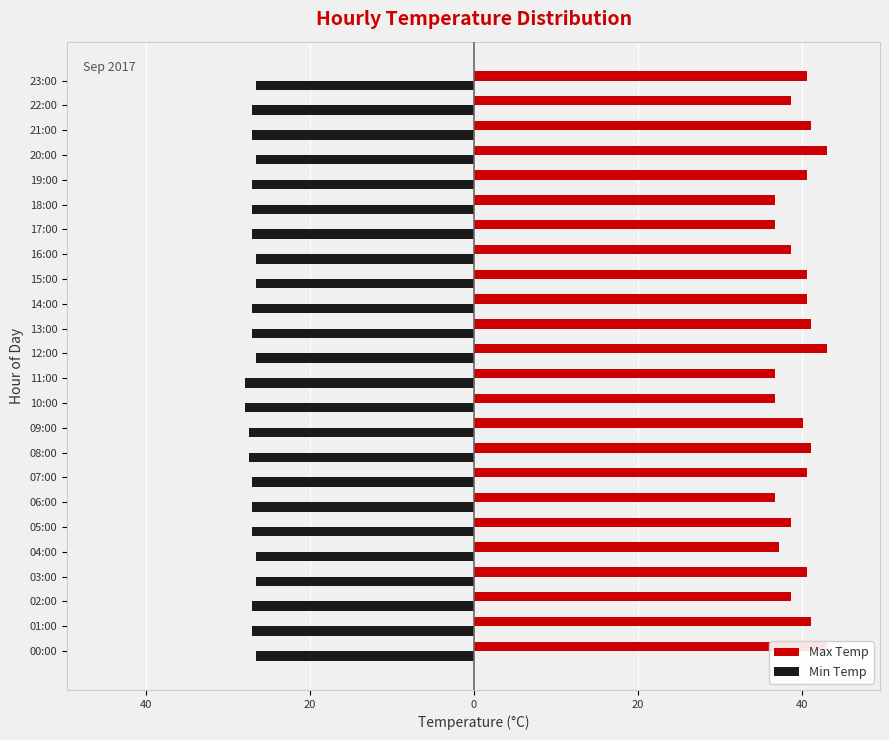

At how many categories does at least one series exceed -21?

24